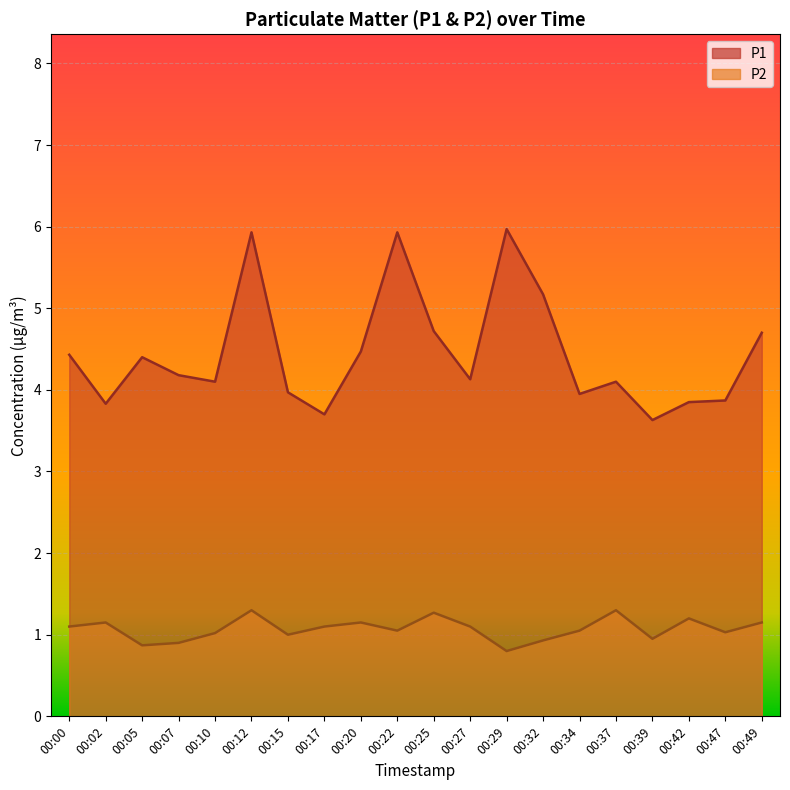

How many interior local peaks does the P1 series have?

5